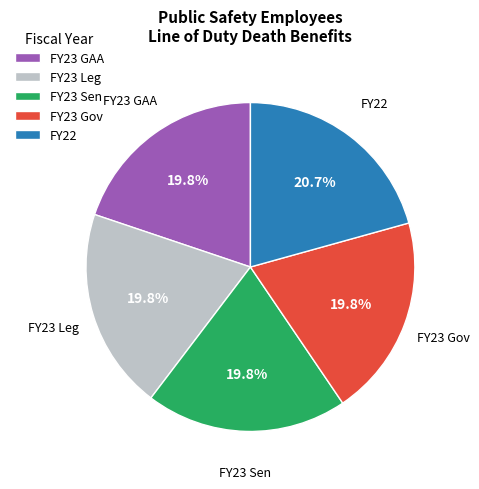

Approximately how many times larger is the value at FY23 Sen compared to FY23 GAA?

1.0